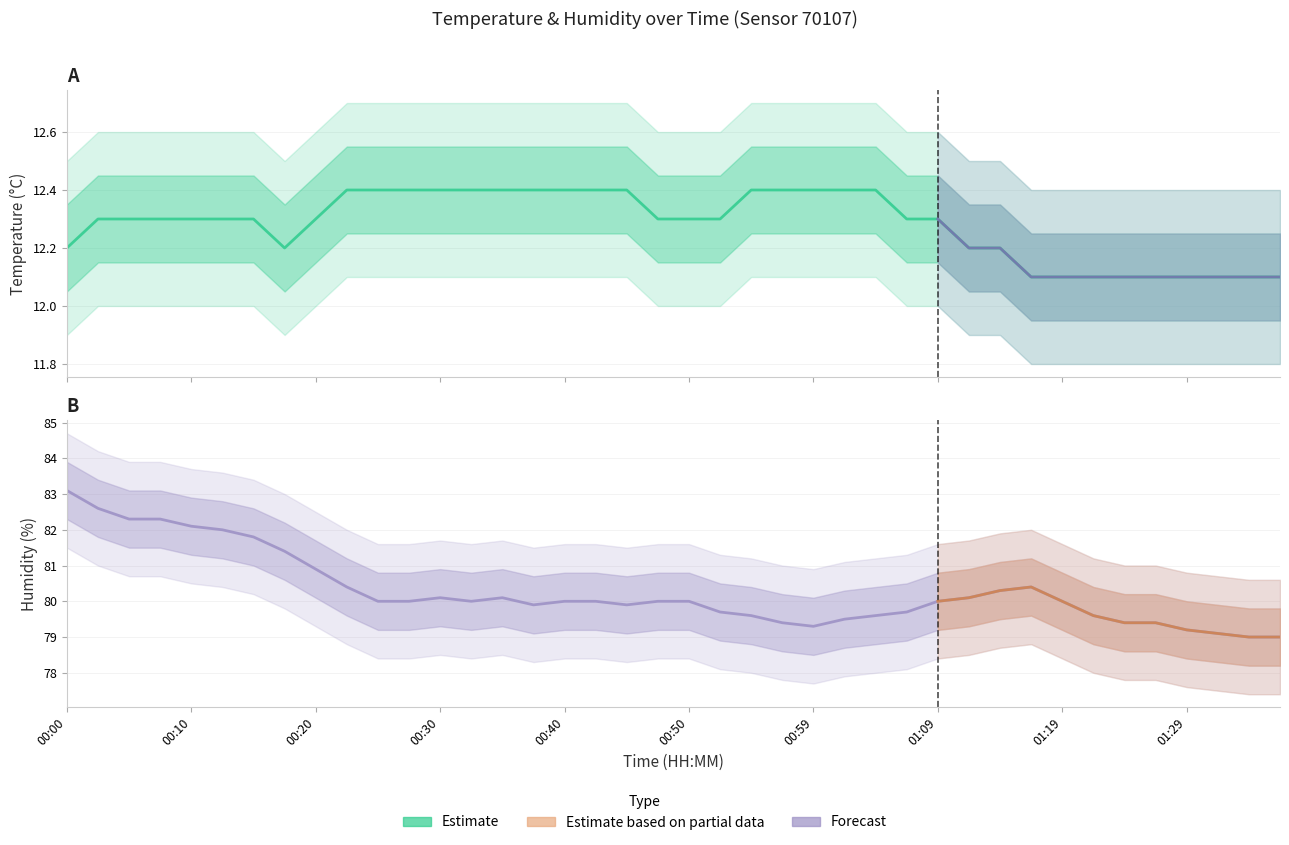

What is the value of the temperature point at the 1st from the left?

12.2